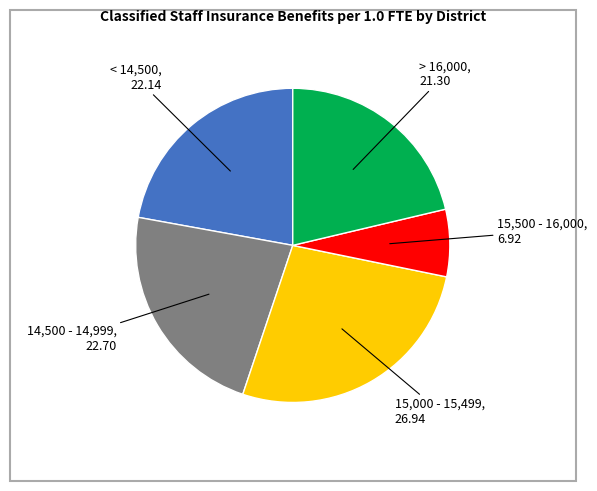

Is there a majority slice in this chart?

No